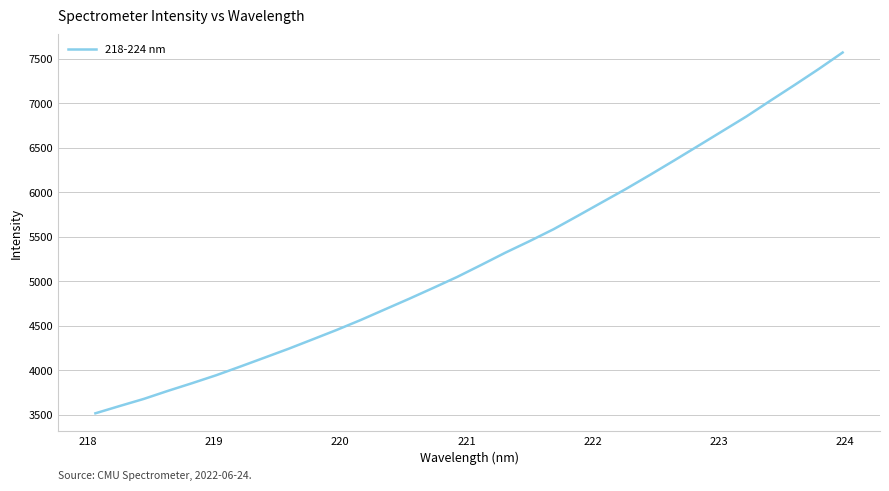

What is the difference between the maximum and minimum values?

4053.0